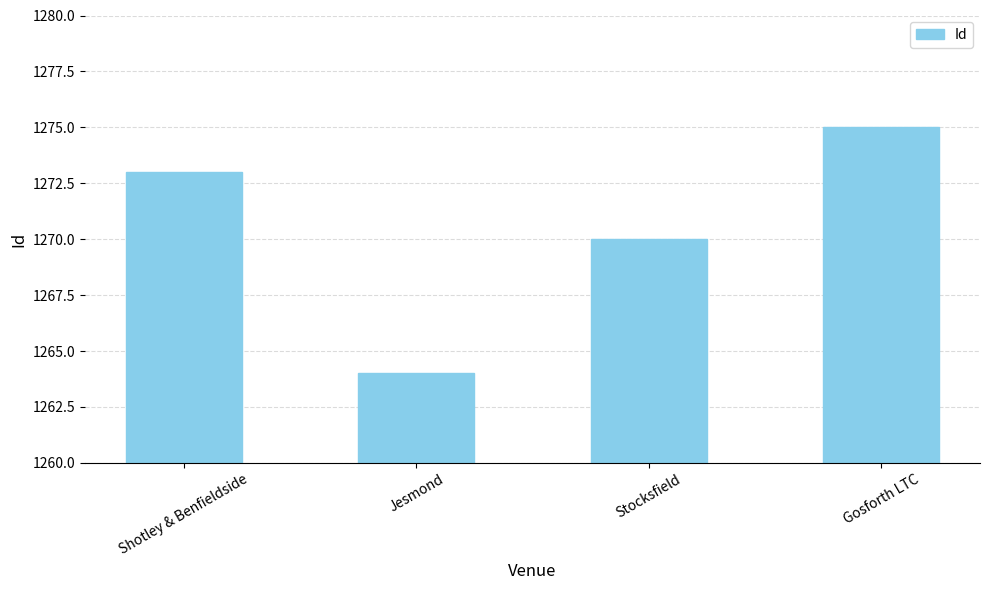

Does the chart contain stacked bars?

No